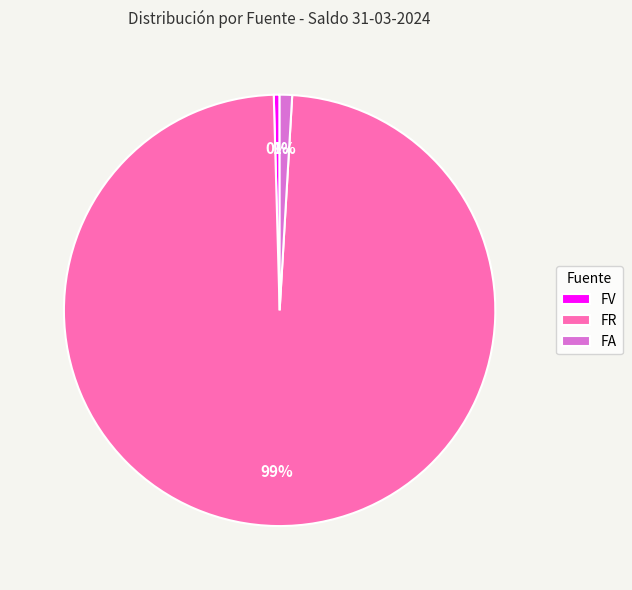

How many slices are in this pie chart?

3